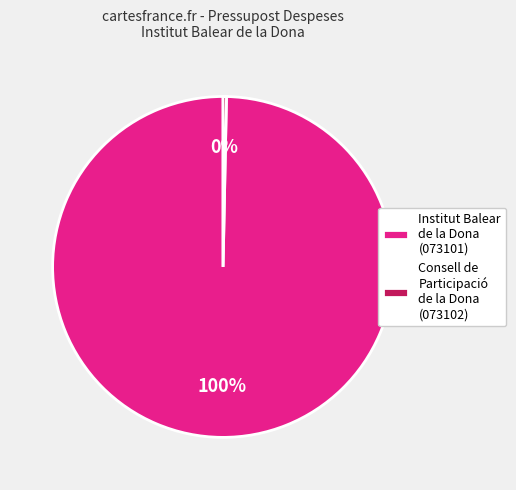

To the nearest percent, what is the combined percentage of Institut Balear de la Dona (073101) and Consell de Participació de la Dona (073102)?

100%